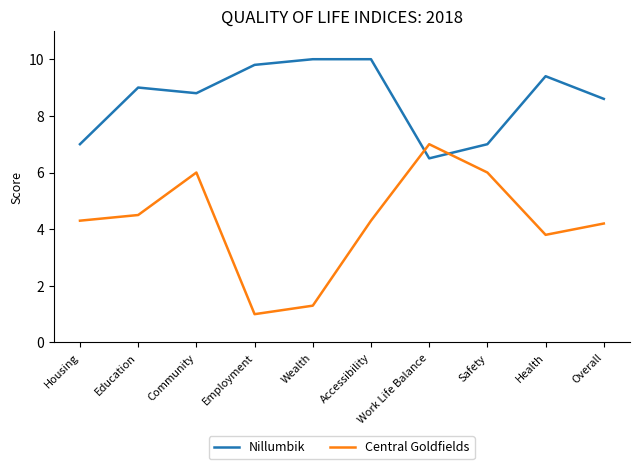

Where is the first local maximum for Nillumbik?

Education